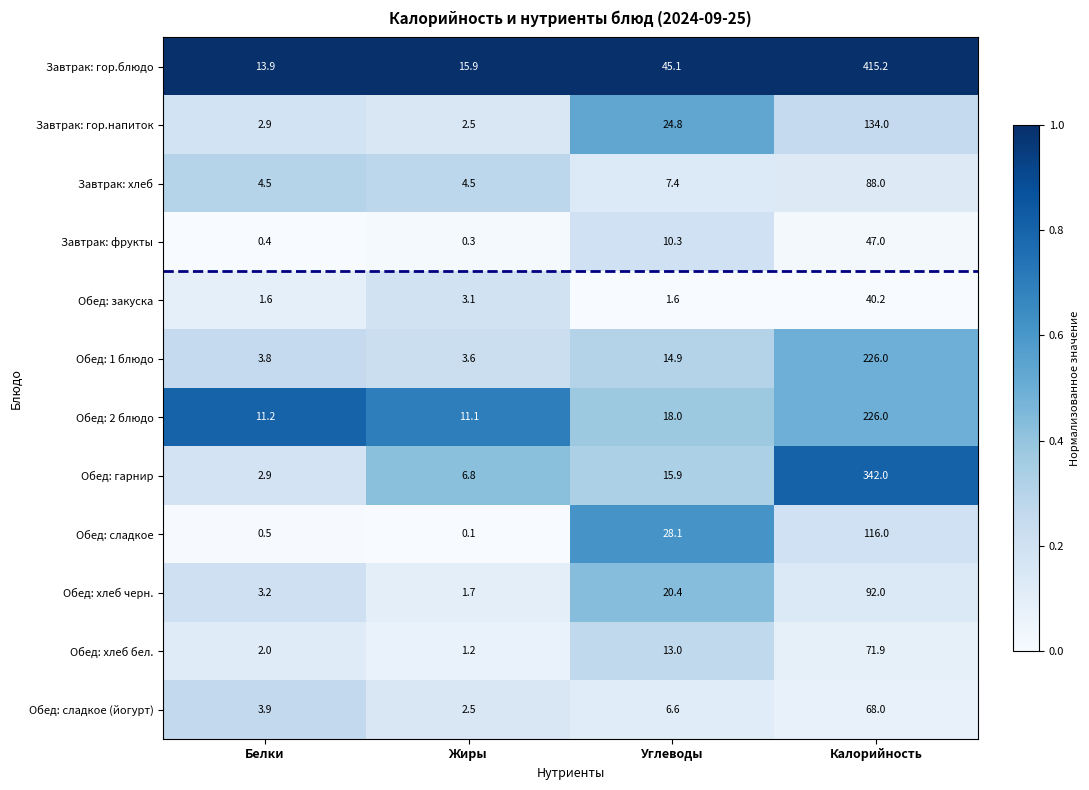

What is the difference between the maximum and minimum values in the Обед: сладкое series?

115.9